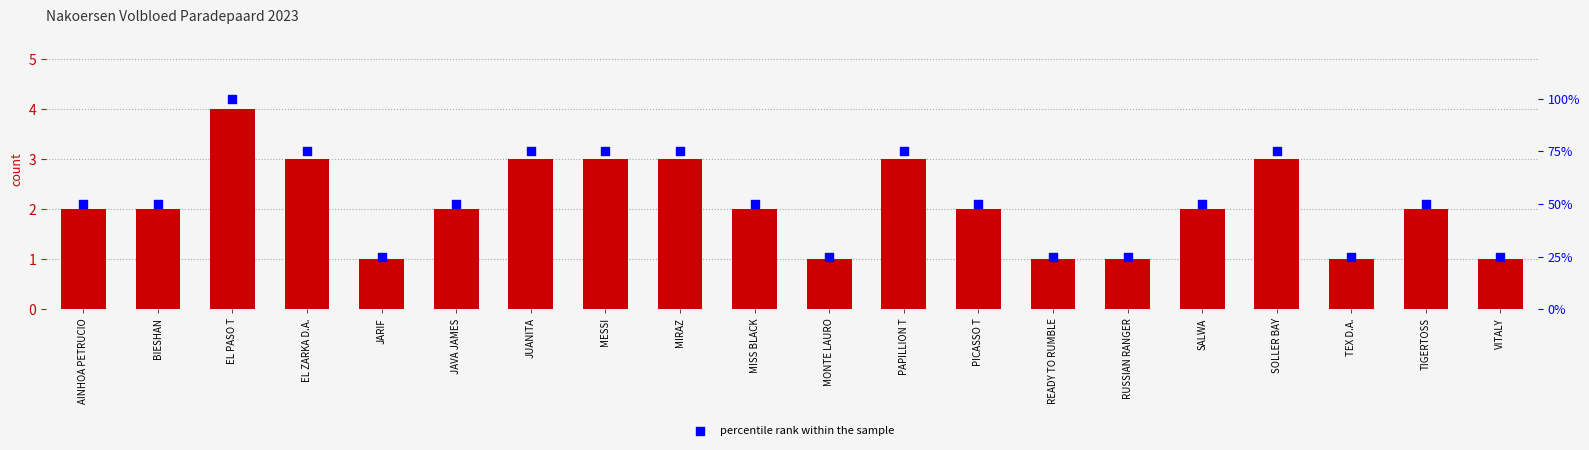

Which series has the largest Y range (max minus min)?

percentile rank within the sample